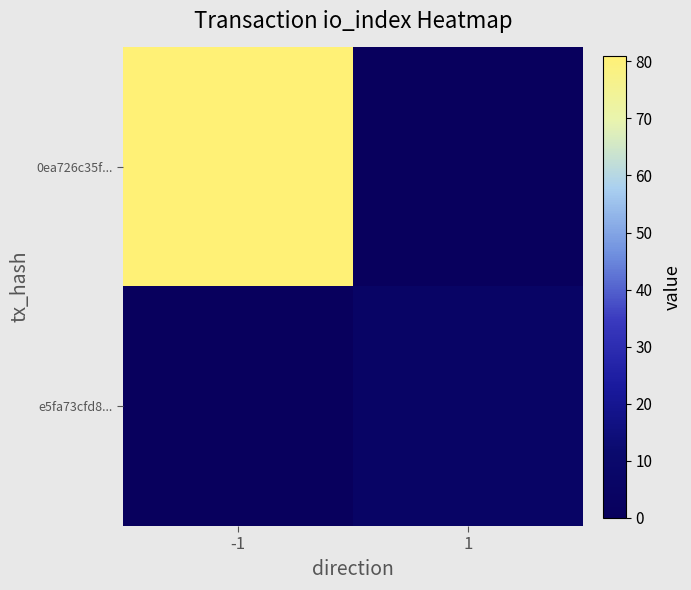

Count the number of categories in the chart.

2